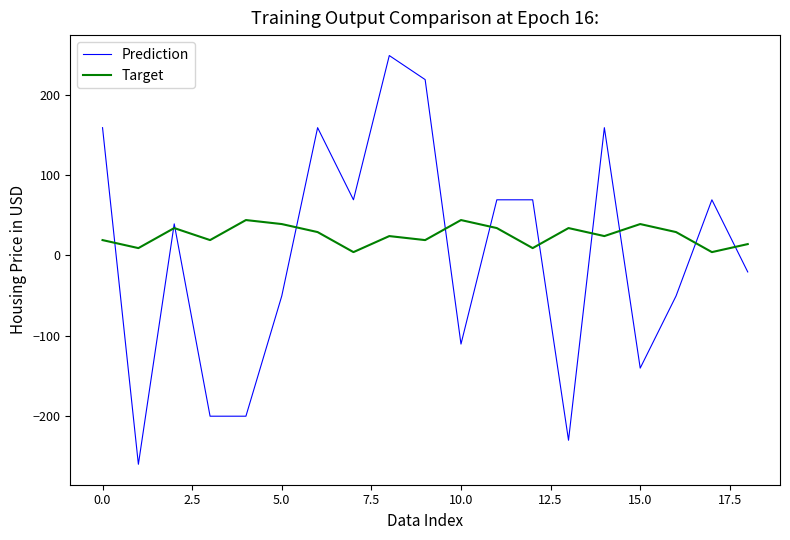

What is the difference between the second highest and second lowest values in the Prediction series?

450.0